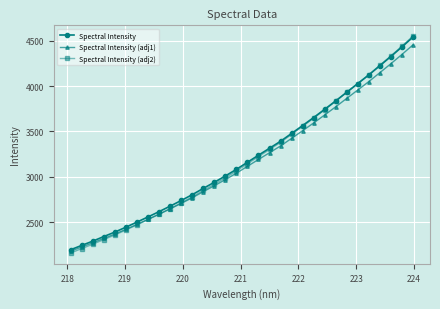

Reading left to right, what are all the values shown in this chart?

Spectral Intensity: 2195.6	2243.2	2290.3	2340.9	2390.2	2444.2	2500.2	2557.5	2615.7	2676.2	2738.3	2802.6	2872.0	2939.5	3009.3	3082.1	3160.4	3238.3	3315.0	3392.1	3478.4	3565.7	3653.8	3744.7	3837.5	3933.2	4028.6	4124.0	4225.6	4327.3	4432.5	4541.0
Spectral Intensity (adj1): 2179.7	2225.9	2271.6	2320.6	2368.5	2420.9	2475.2	2530.8	2587.2	2645.9	2706.1	2768.5	2835.8	2901.3	2969.0	3039.6	3115.6	3191.2	3265.5	3340.3	3424.0	3508.7	3594.2	3682.3	3772.4	3865.2	3957.8	4050.3	4148.8	4247.5	4349.5	4454.7
Spectral Intensity (adj2): 2159.5	2208.0	2256.1	2307.7	2358.0	2413.1	2470.2	2528.6	2588.0	2649.7	2713.0	2778.7	2849.4	2918.2	2989.5	3063.8	3143.7	3223.1	3301.3	3379.9	3467.9	3557.0	3646.8	3739.6	3834.3	3931.8	4029.2	4126.5	4230.1	4333.9	4441.1	4551.8